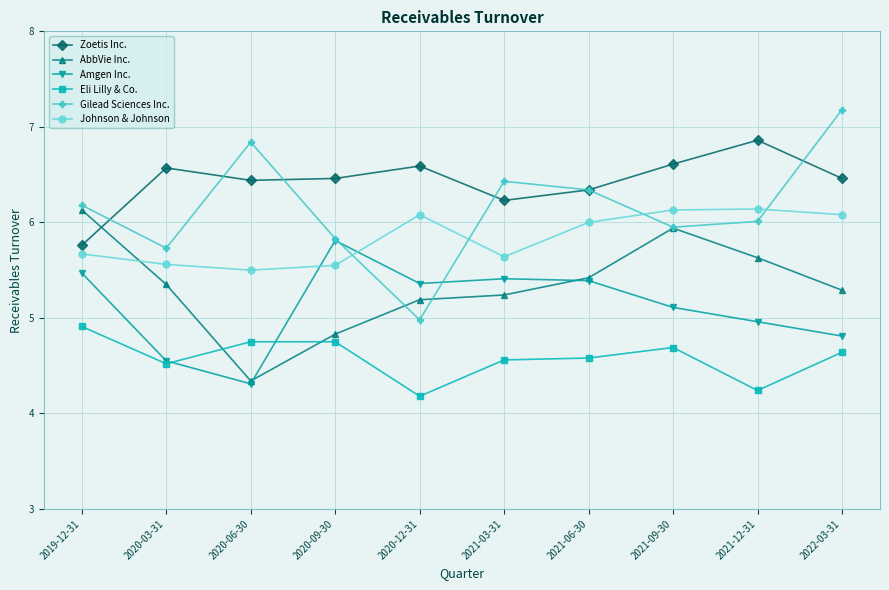

True or false: Gilead Sciences Inc. has a value of 6.2 at 2019-12-31.

True